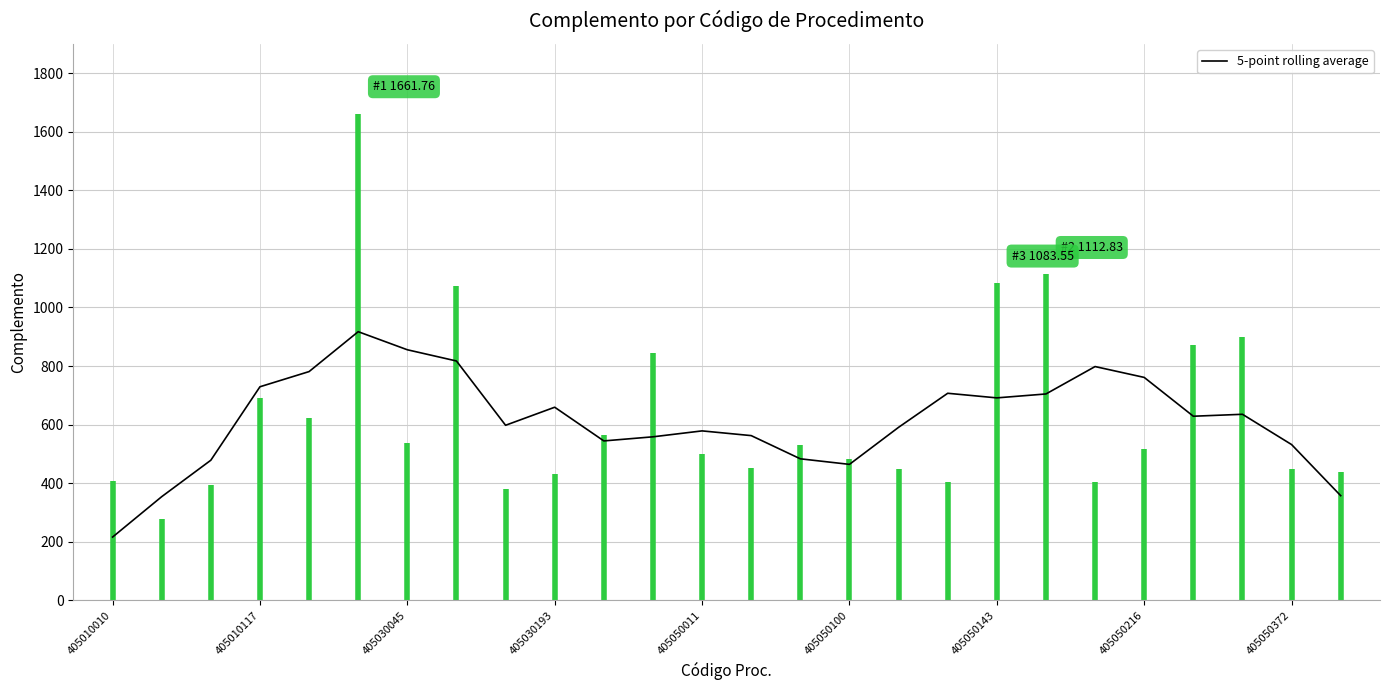

Does the chart display data point markers on the line(s)?

No